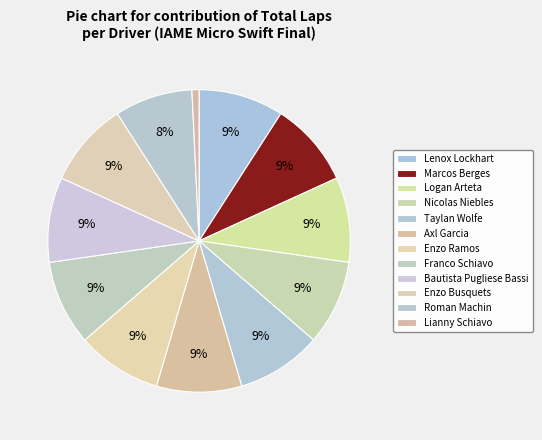

How many slices are in this pie chart?

12